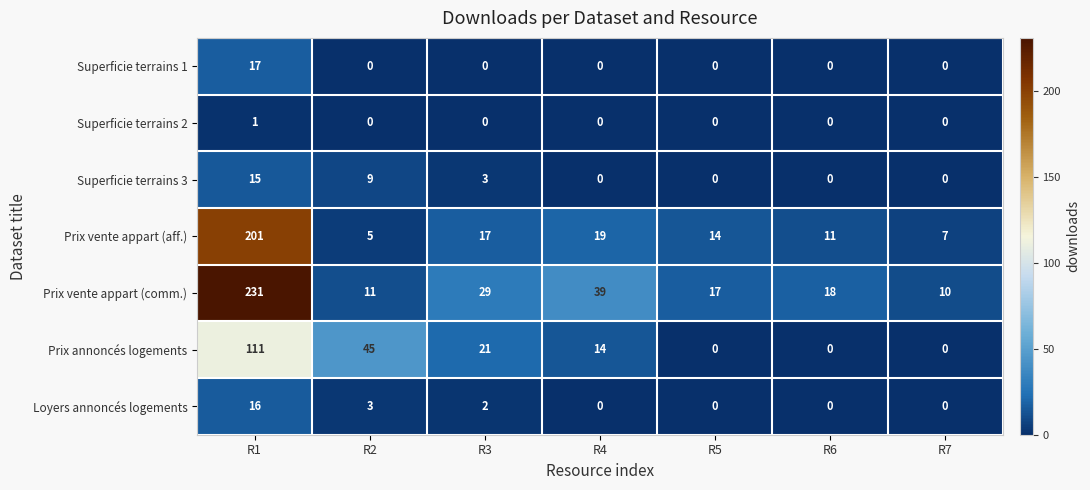

Count the Superficie terrains 2 values in the range 0 to 1.

7